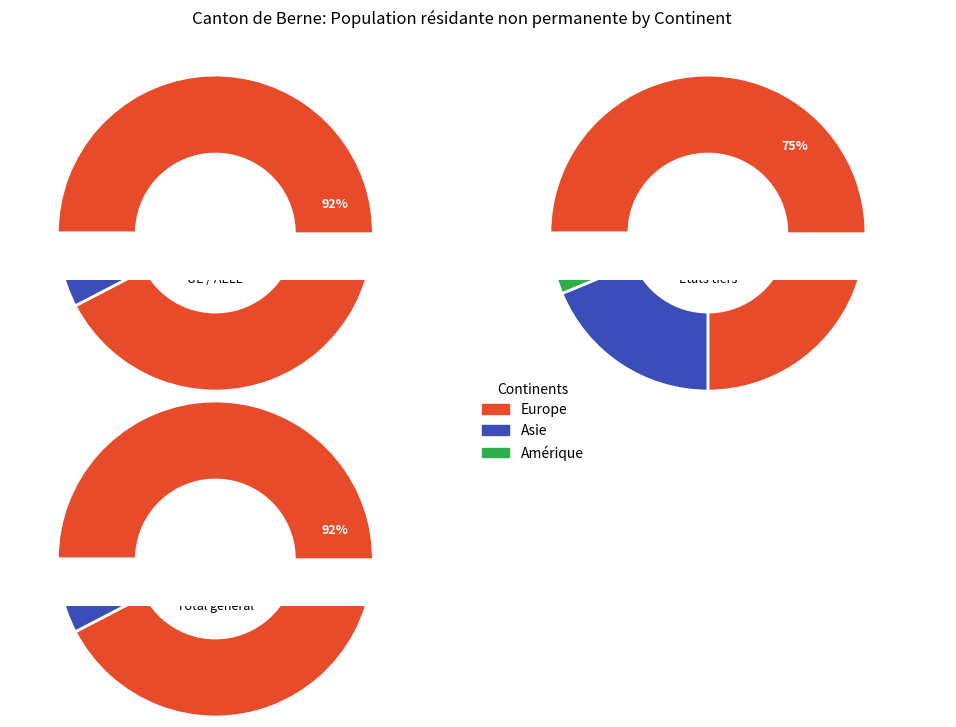

Is there a majority slice in this chart?

Yes